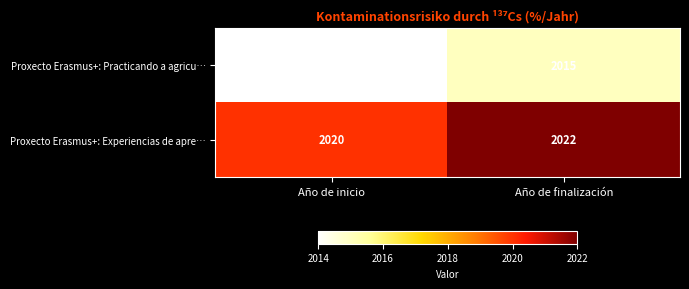

What is the total value across all series at Año de inicio?

4034